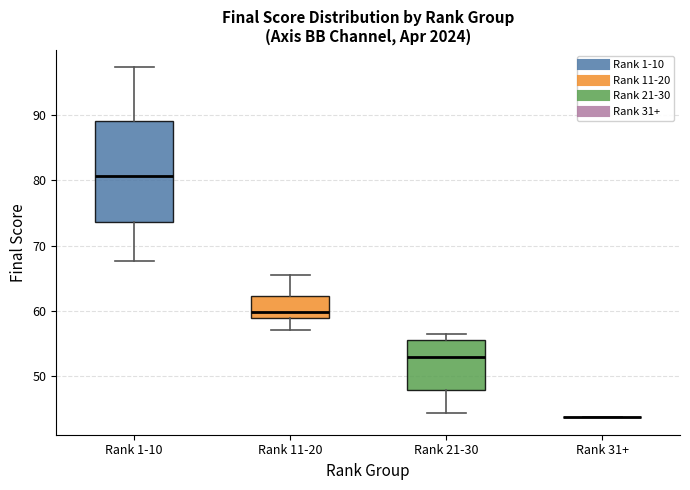

Where is the upper edge of the box for Rank 21-30 on the y-axis? The values are not printed on the chart, so give them approximately, as read against the axis.

56